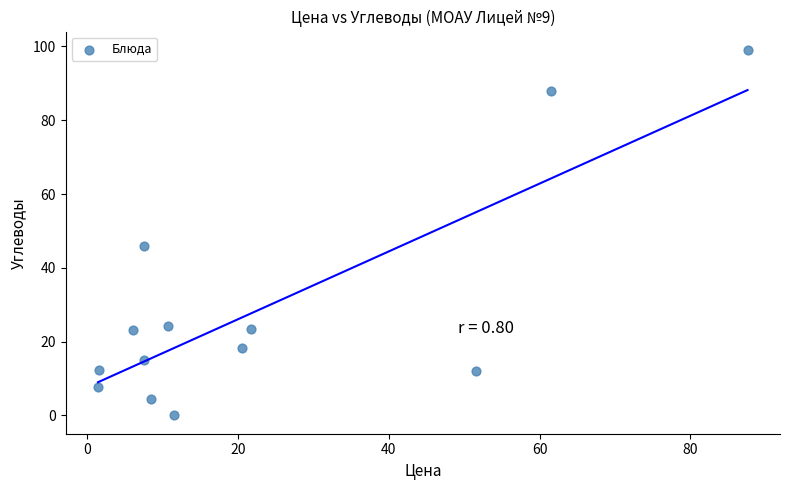

What Y value in the scatter plot is closest to 49?

46.0